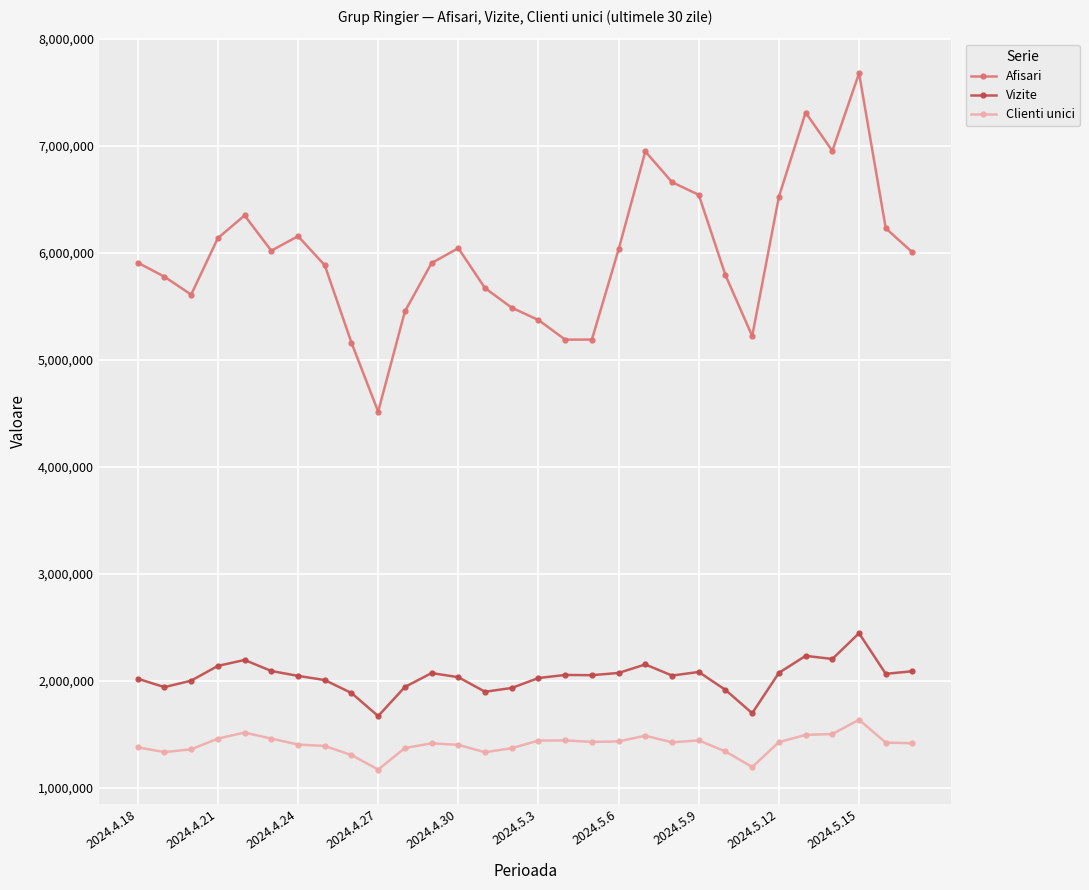

True or false: Afisari and Clienti unici cross at least once.

False